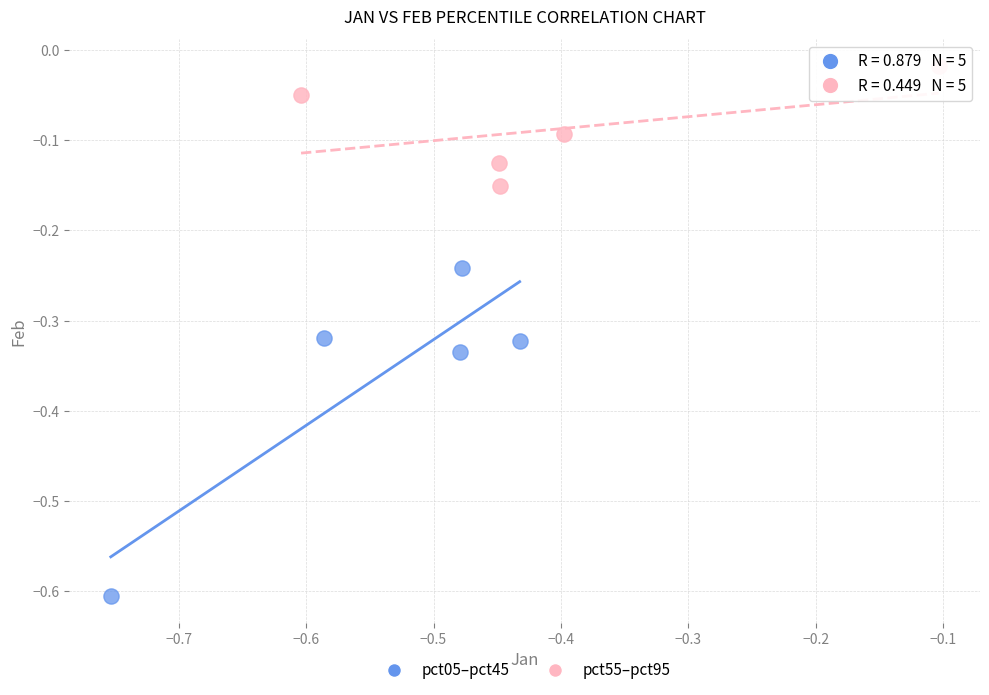

Which series contains the lowest Y value?

pct05–pct45